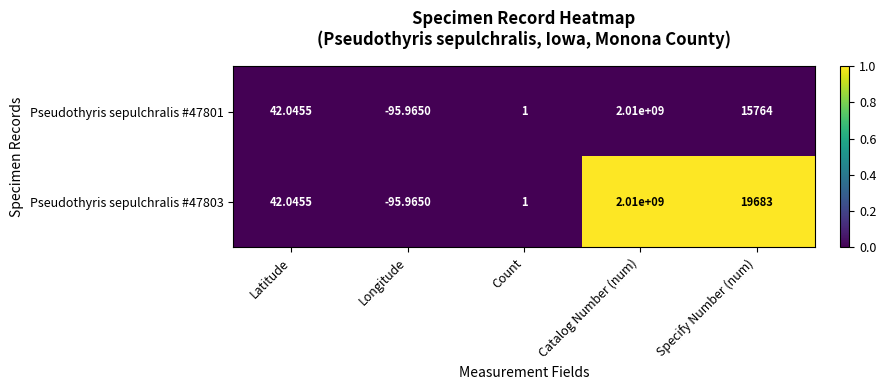

List the labels in order of Pseudothyris sepulchralis #47801 value, smallest first.

Longitude, Count, Latitude, Specify Number (num), Catalog Number (num)